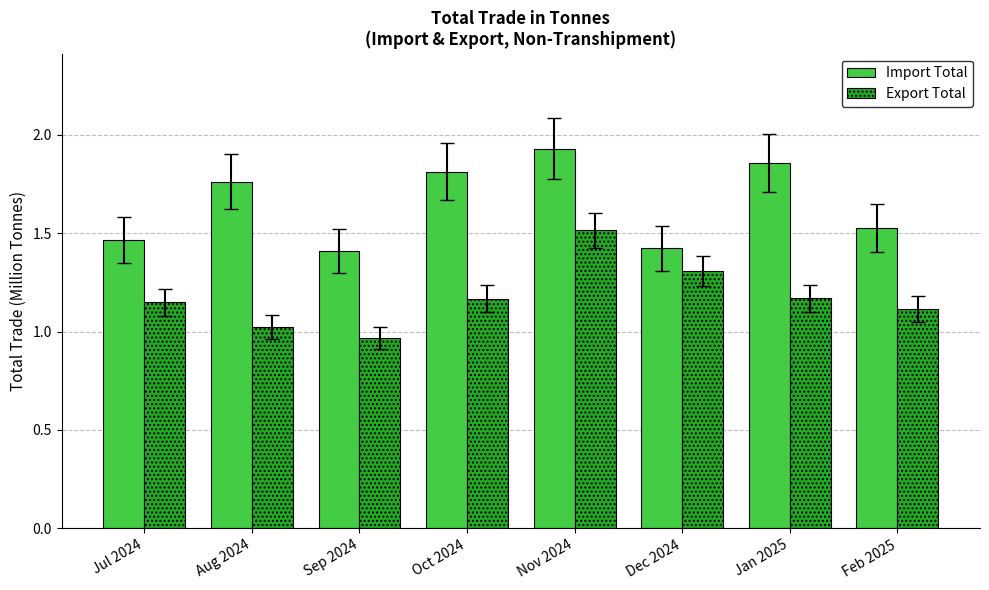

How many bars are there in each group?

2